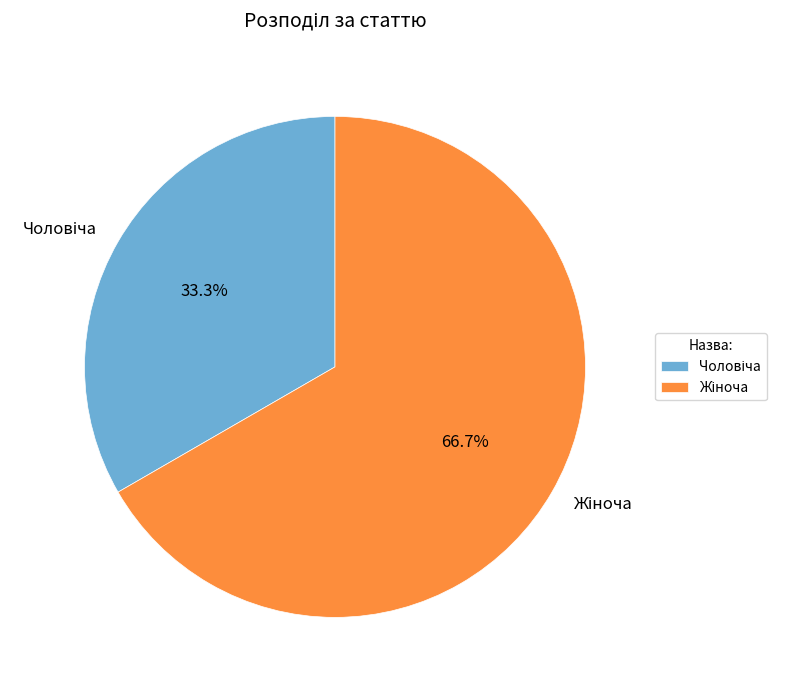

Is there any slice that represents more than half of the pie?

Yes